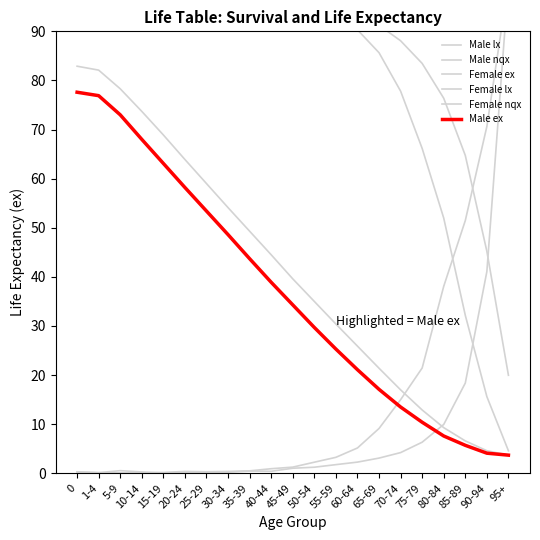

What is the maximum value for Male ex?

77.6